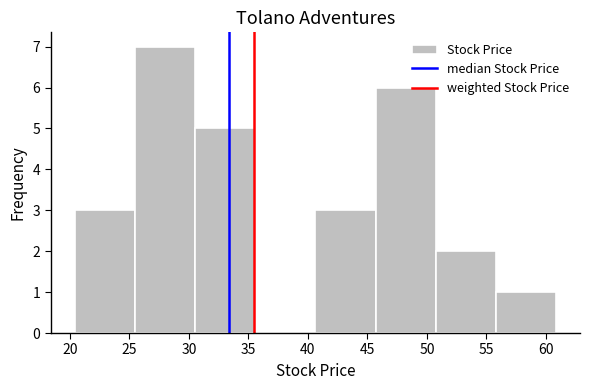

Which range on the x-axis has the tallest bar?

25.5 to 30.5